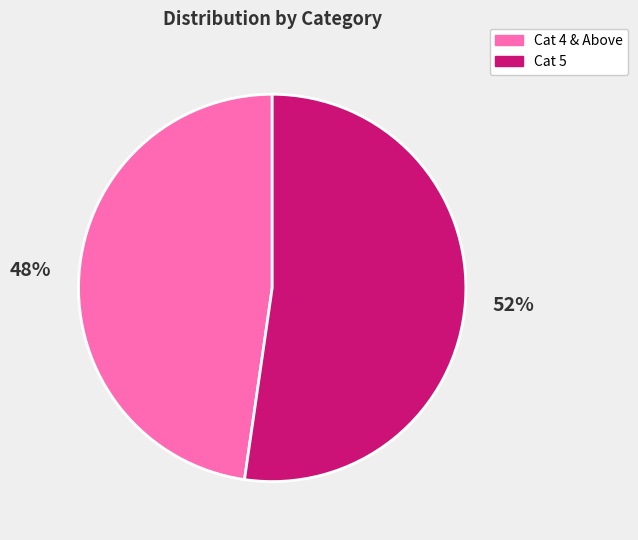

Is there any slice that represents more than half of the pie?

Yes